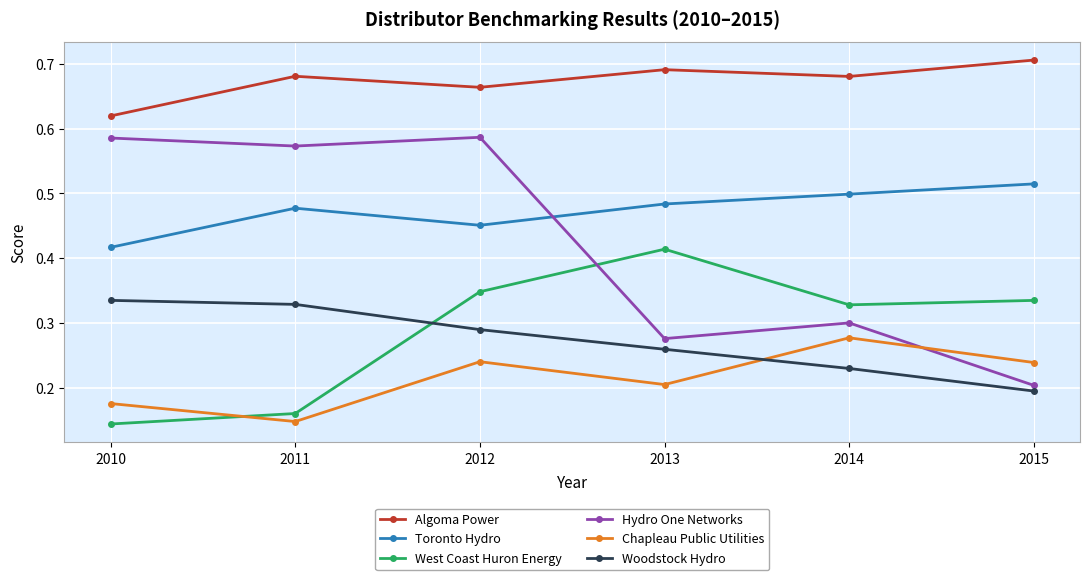

Where is the first local maximum for Hydro One Networks?

2012